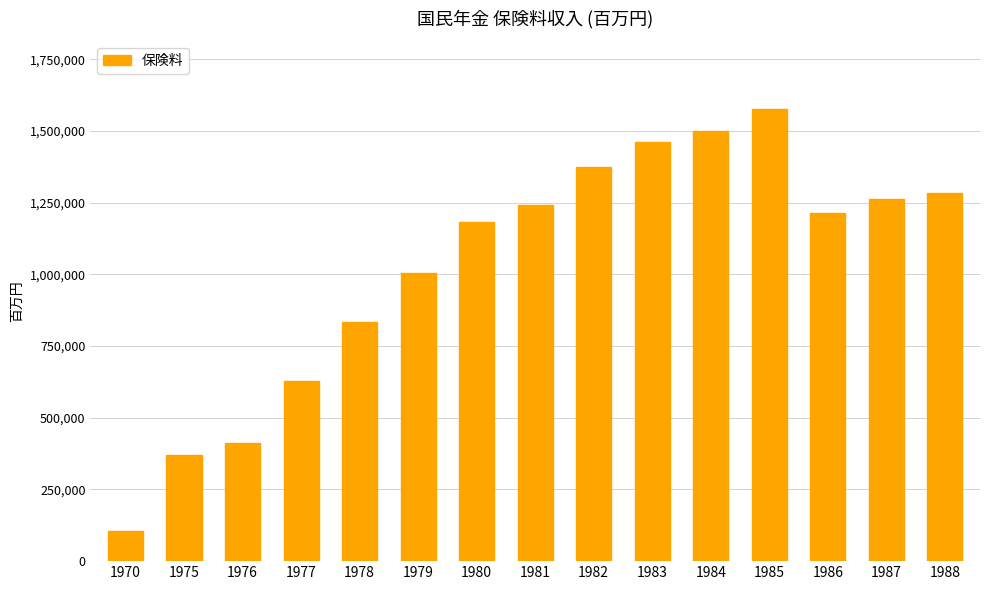

List the labels in order of value, largest first.

1985, 1984, 1983, 1982, 1988, 1987, 1981, 1986, 1980, 1979, 1978, 1977, 1976, 1975, 1970